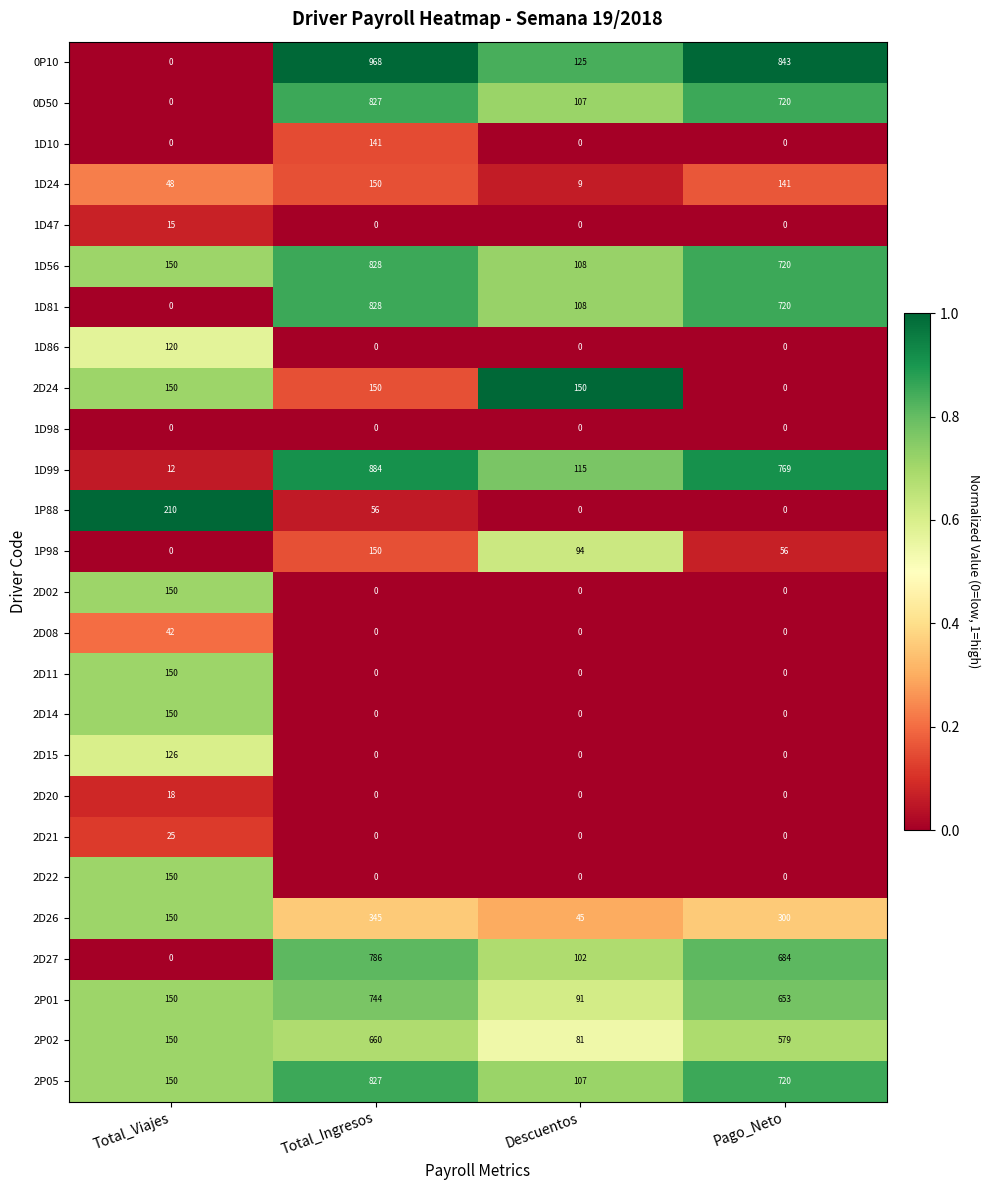

At which category is the sum across all series the highest?

Total_Ingresos